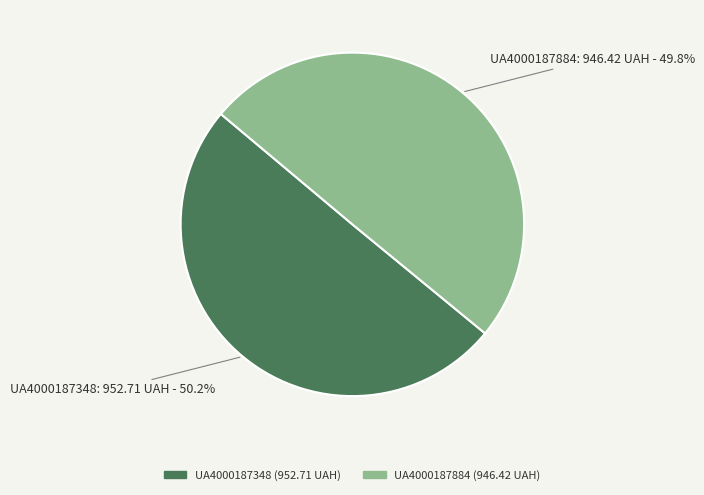

Is it true that UA4000187884 is 42% of the pie?

False